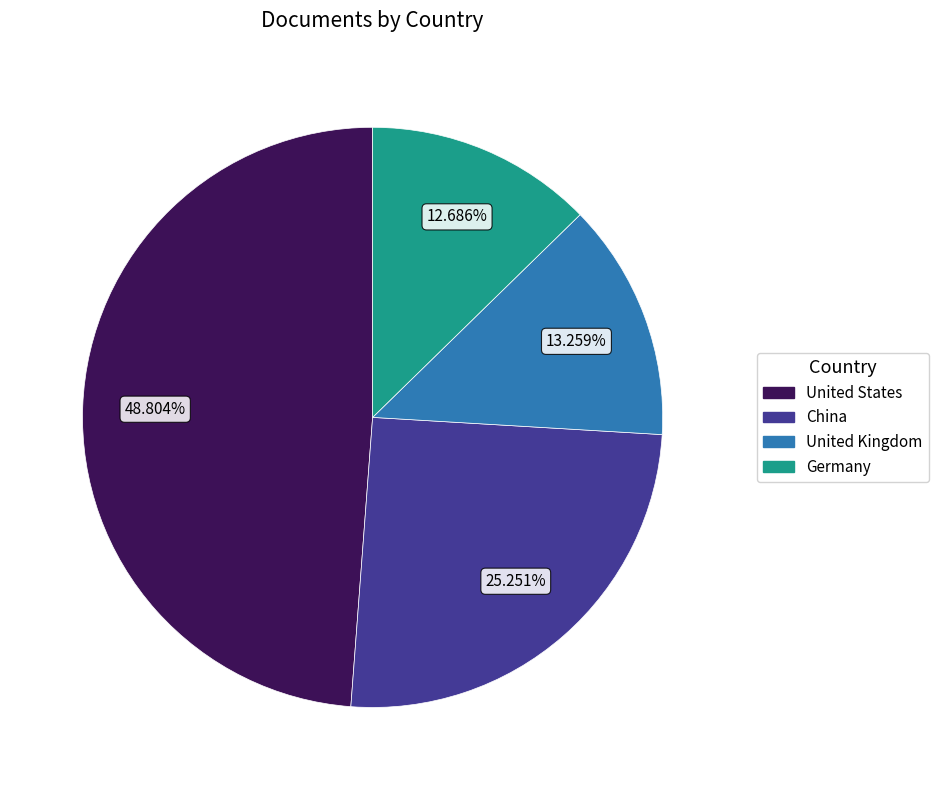

How many segments does this pie chart have?

4